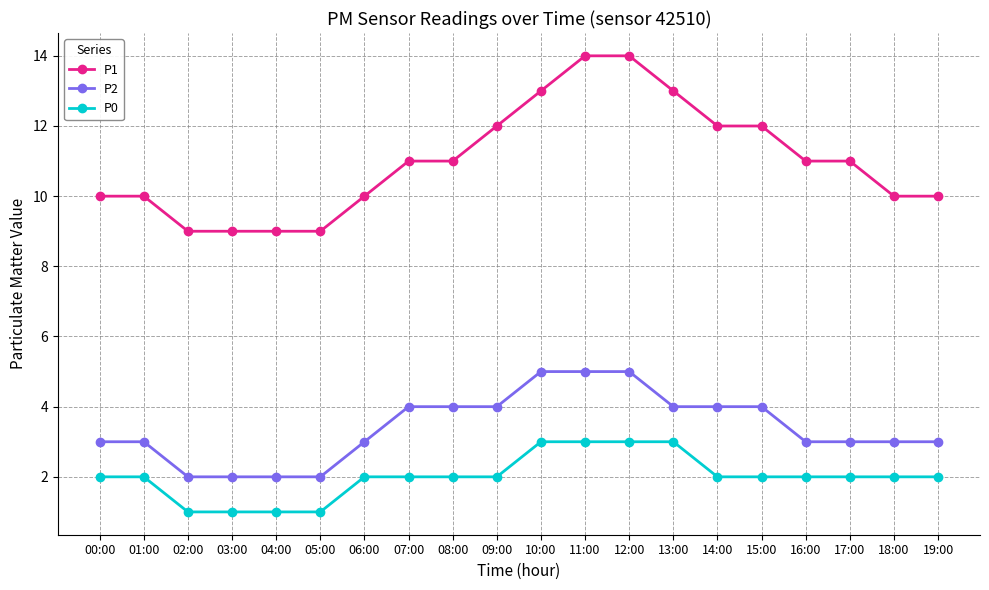

What is the lowest value of the P1 series?

9